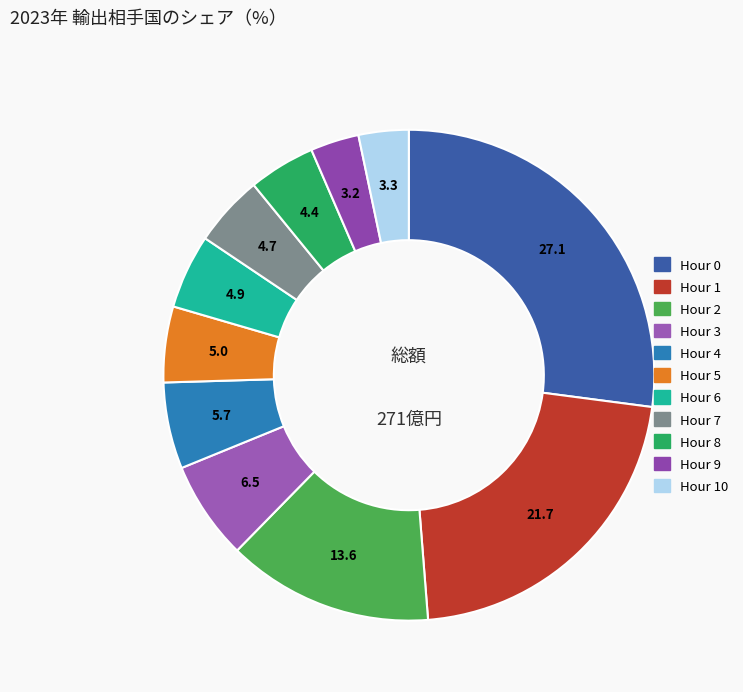

How many segments does this pie chart have?

11